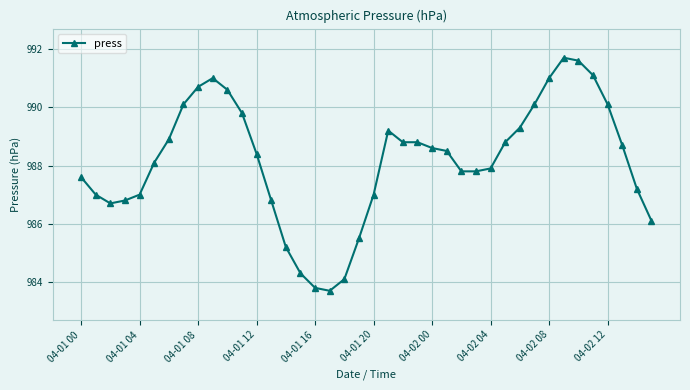

What is the sum of all values?

39526.2